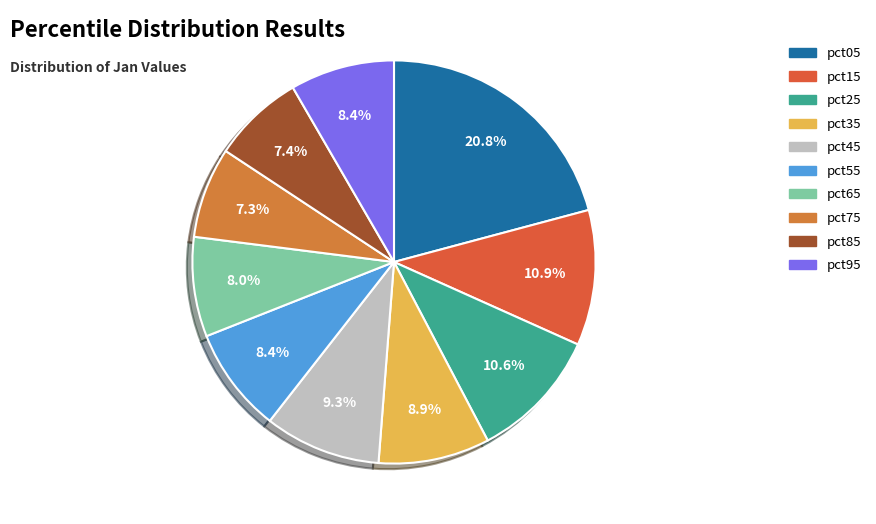

Count the number of slices in the pie.

10